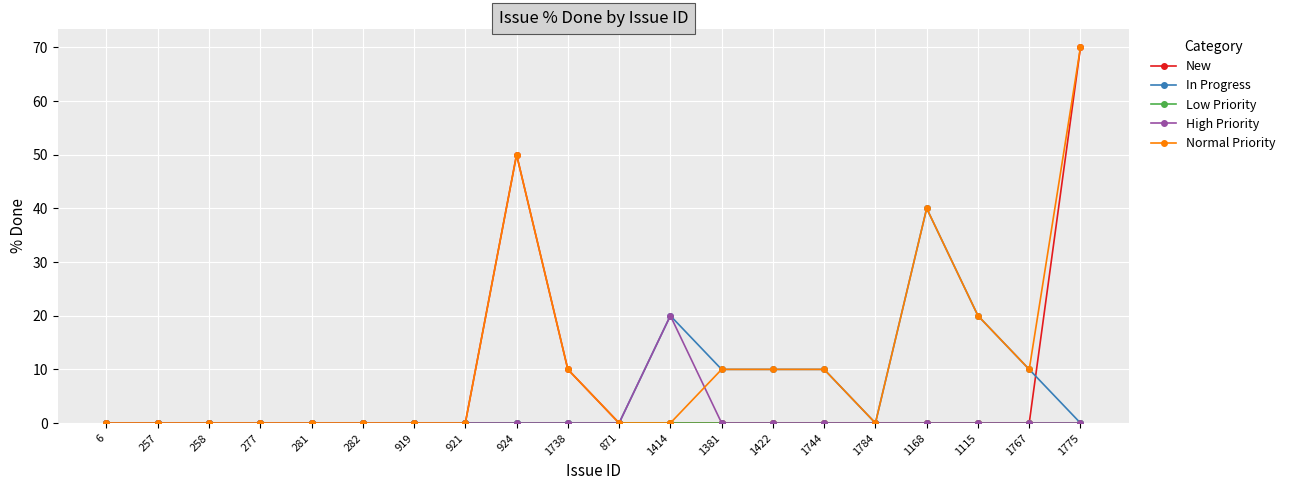

At which label does High Priority reach its peak?

1414